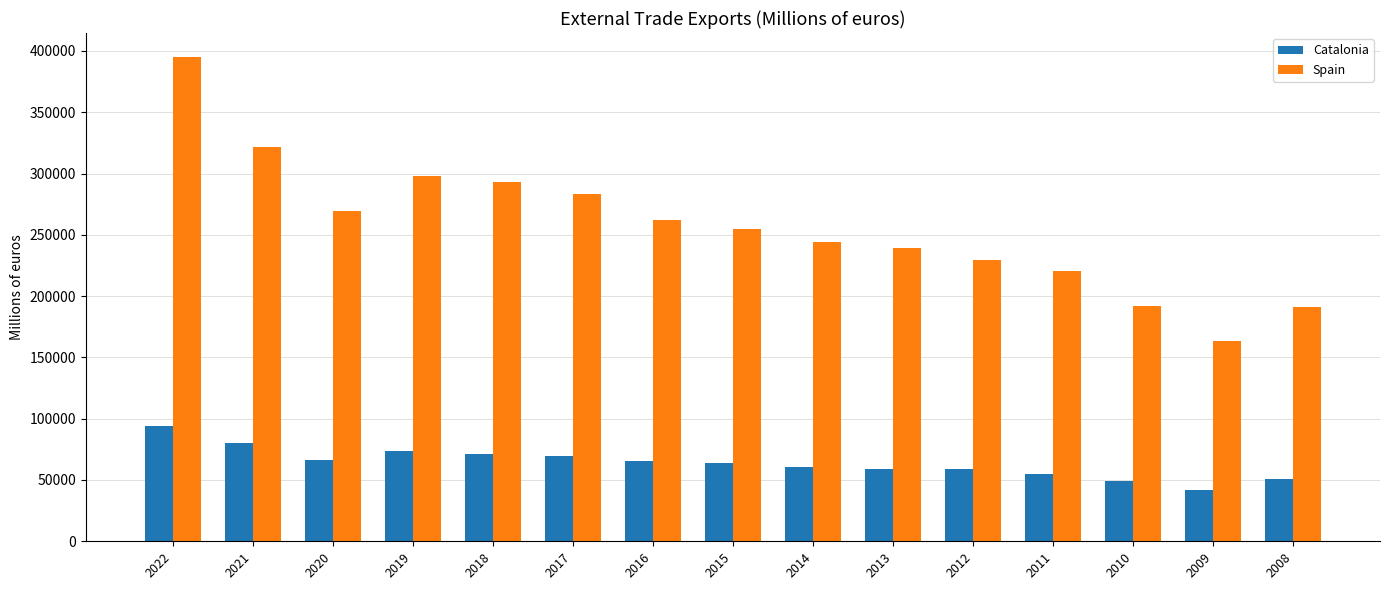

The Catalonia series shows 100697.7 at 2014. True or false?

False